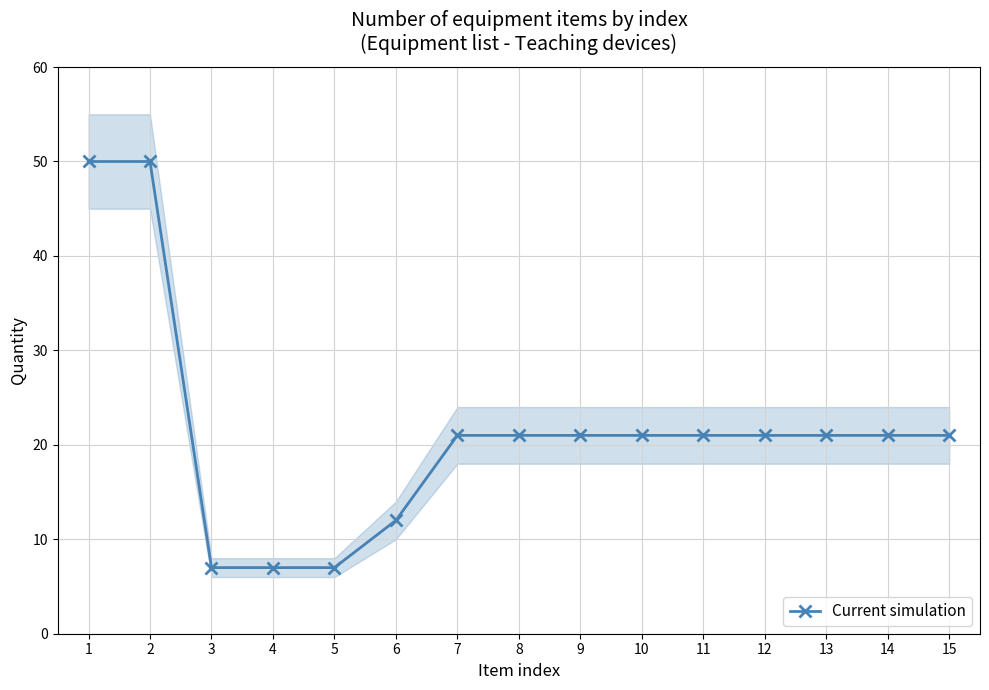

Reading right to left, transcribe all the data shown in this chart.

15=21	14=21	13=21	12=21	11=21	10=21	9=21	8=21	7=21	6=12	5=7	4=7	3=7	2=50	1=50